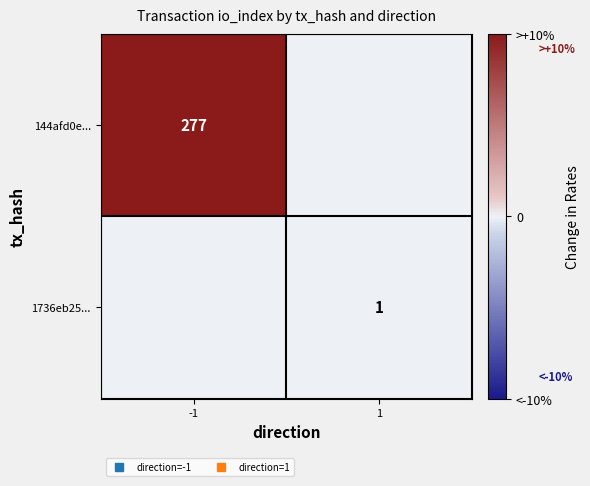

The value of 144afd0e... at 1 is 0.6. True or false?

False